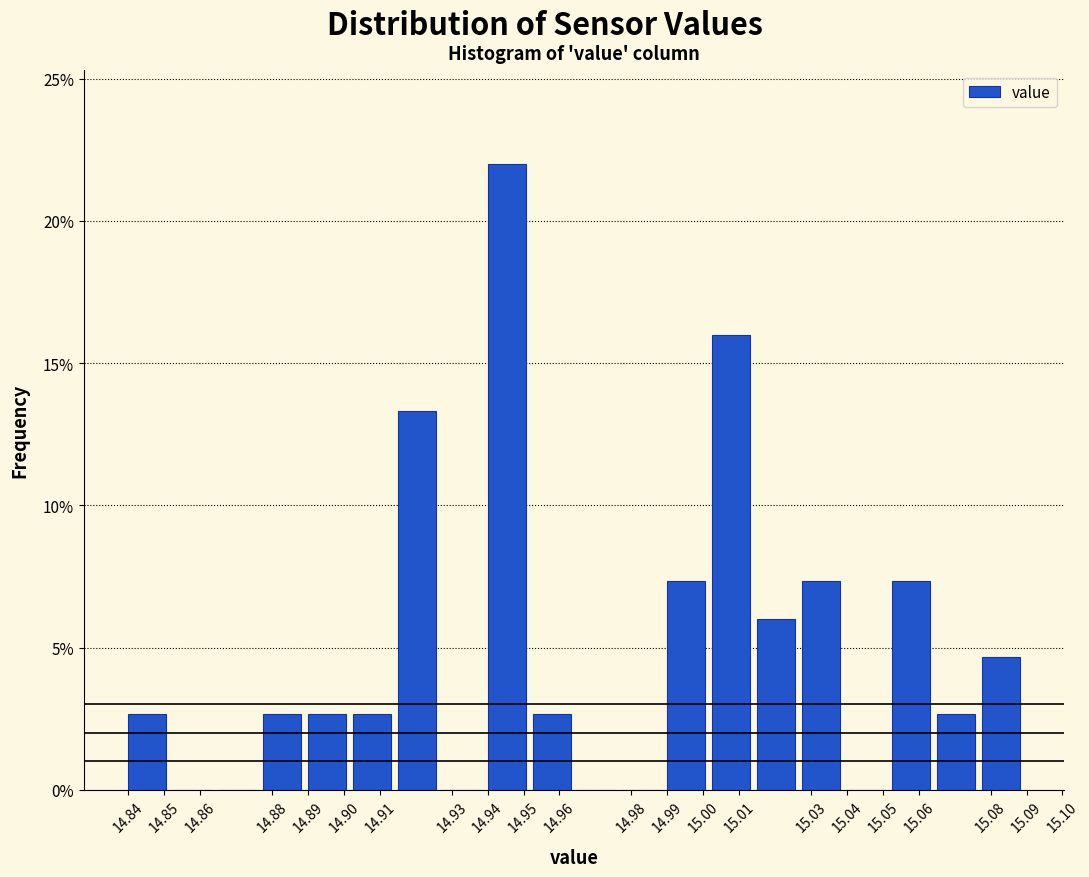

What is the height of the bar covering 15.078 to 15.090 on the x-axis? Neither the bar edges nor the heights are printed on the chart, so give them approximately, as read against the axes.

4.5